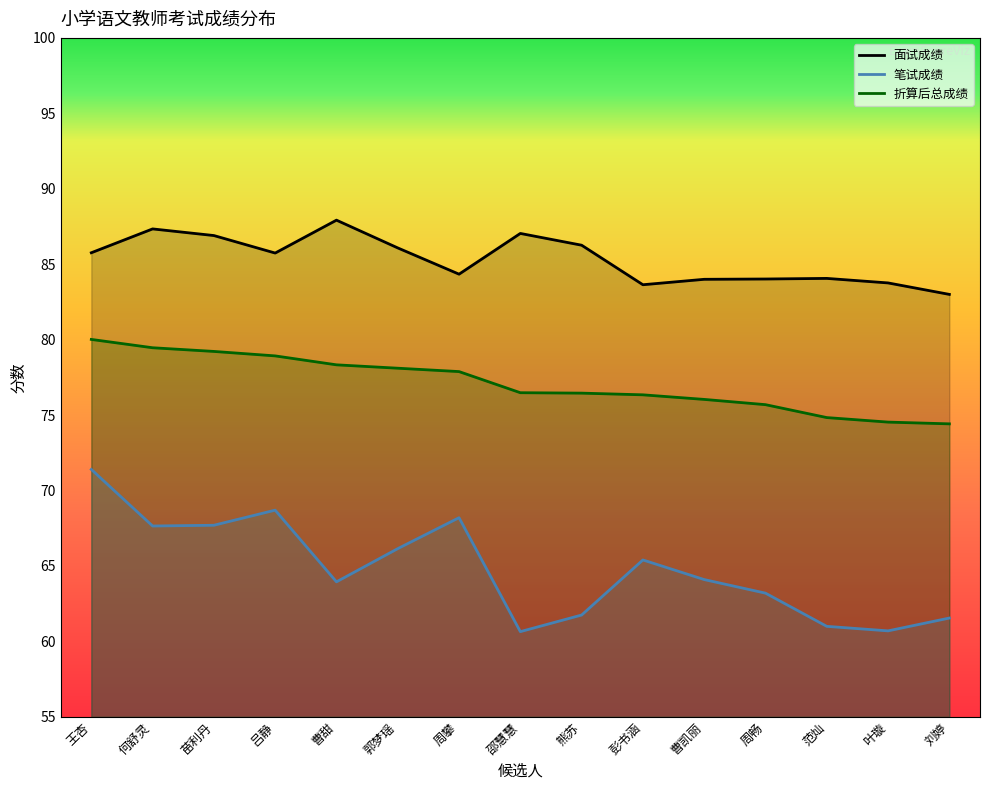

The value of 笔试成绩 at 苗利丹 is 100.4. True or false?

False